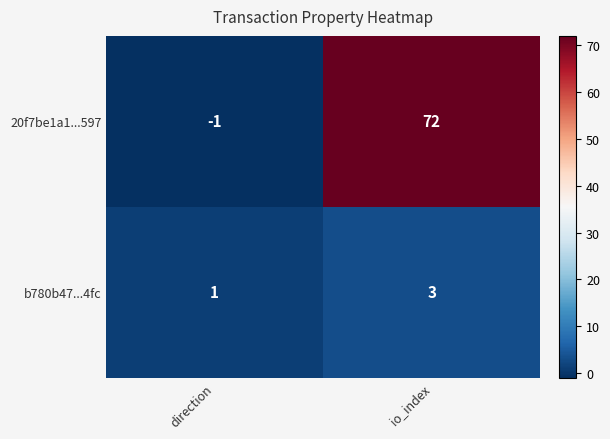

What is the total value across all series at io_index?

75